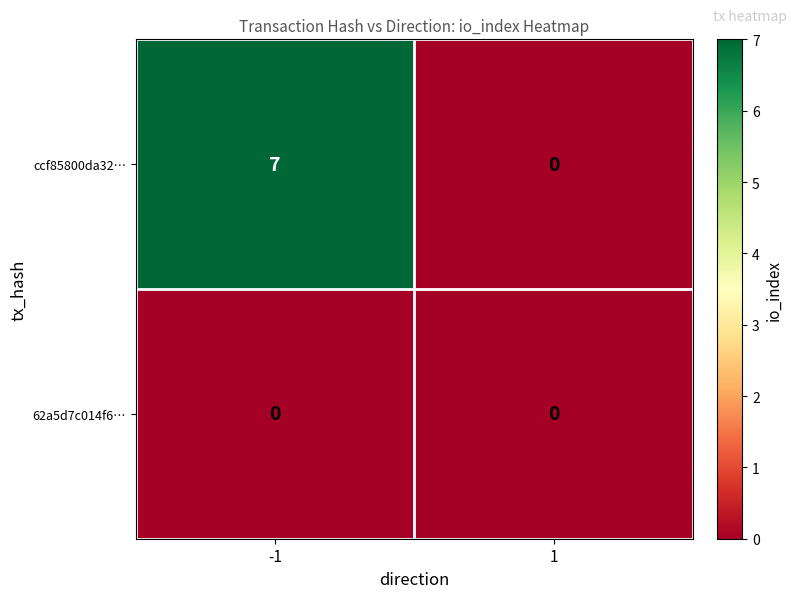

At -1, list the series in order from smallest to largest.

62a5d7c014f6…, ccf85800da32…